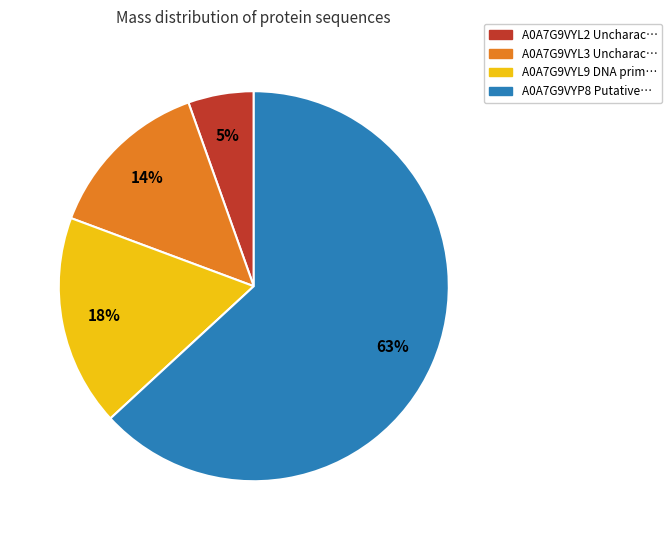

Is there a majority slice in this chart?

Yes